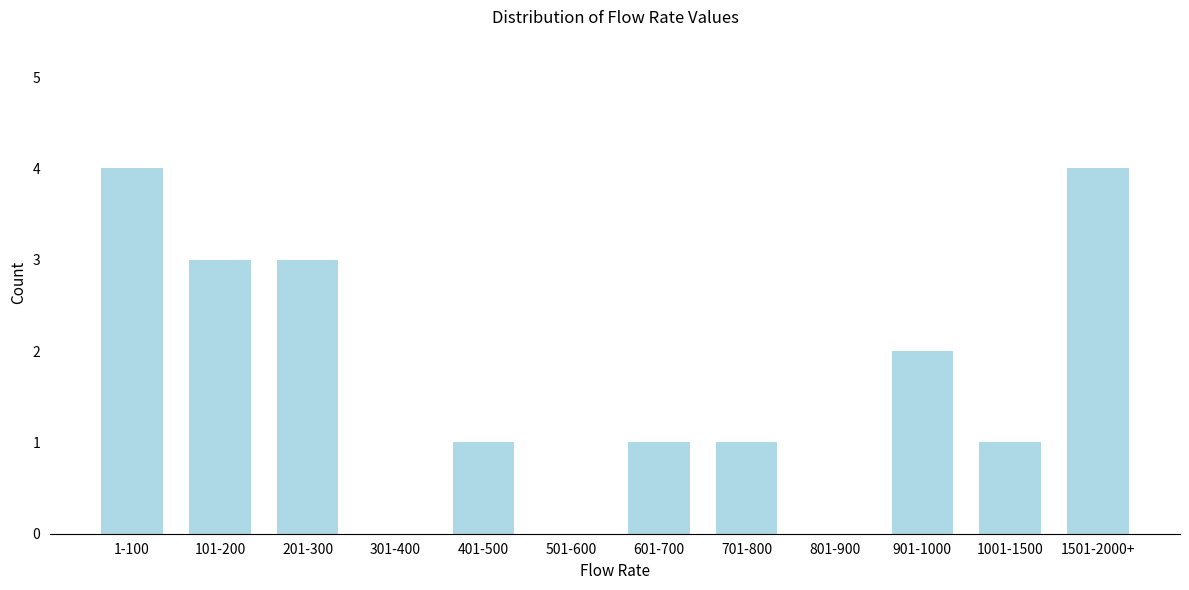

Reading right to left, what are all the values shown in this chart?

1501-2000+=4	1001-1500=1	901-1000=2	801-900=0	701-800=1	601-700=1	501-600=0	401-500=1	301-400=0	201-300=3	101-200=3	1-100=4